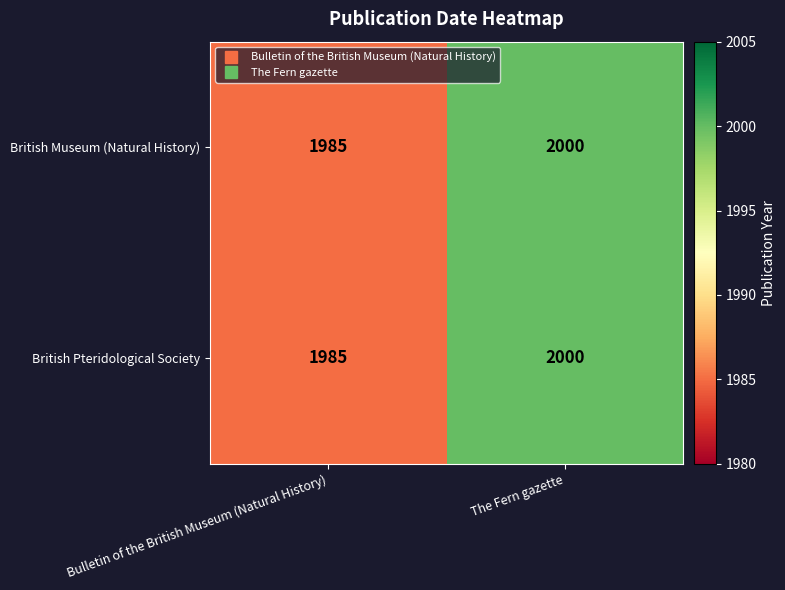

What is the sum of all British Pteridological Society values?

3985